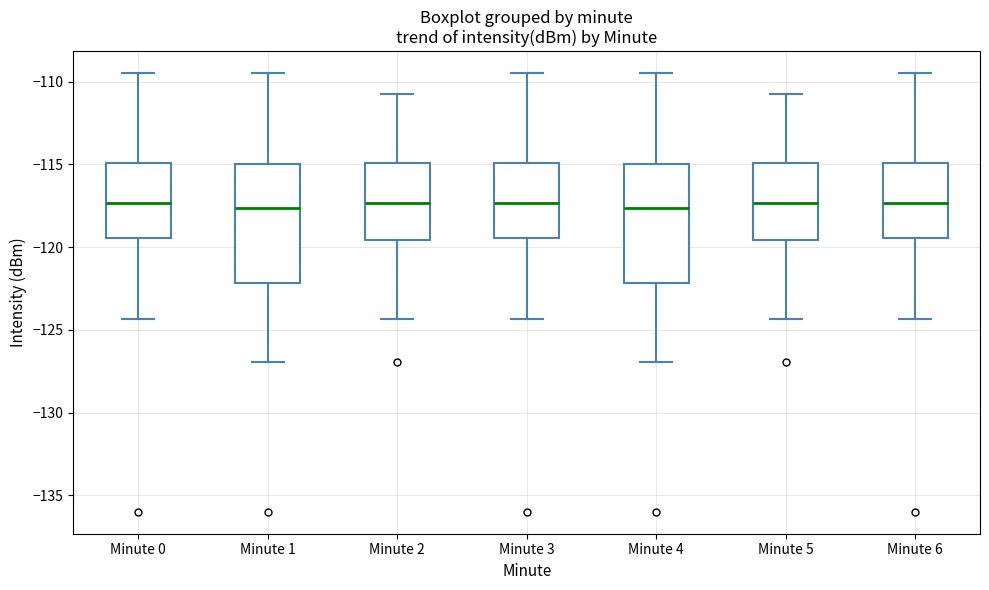

Where does the lower whisker of the box for Minute 4 end on the y-axis? The values are not printed on the chart, so give them approximately, as read against the axis.

-127.0